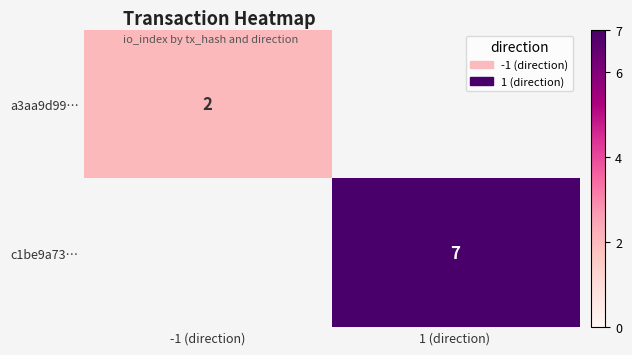

Is the value of a3aa9d99… at -1 (direction) greater than the value of c1be9a73… at 1 (direction)?

No